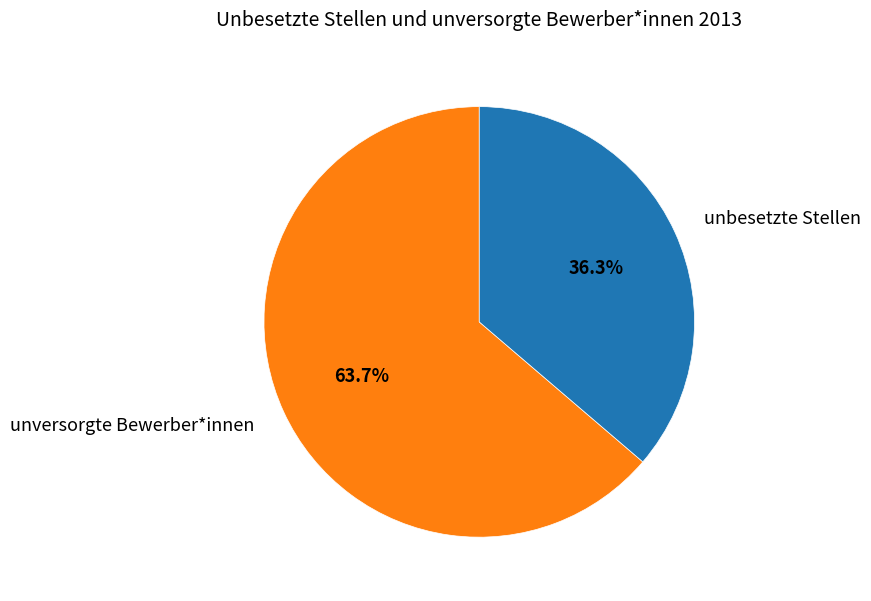

To the nearest percent, what is the difference between the largest and smallest slice percentages?

27%